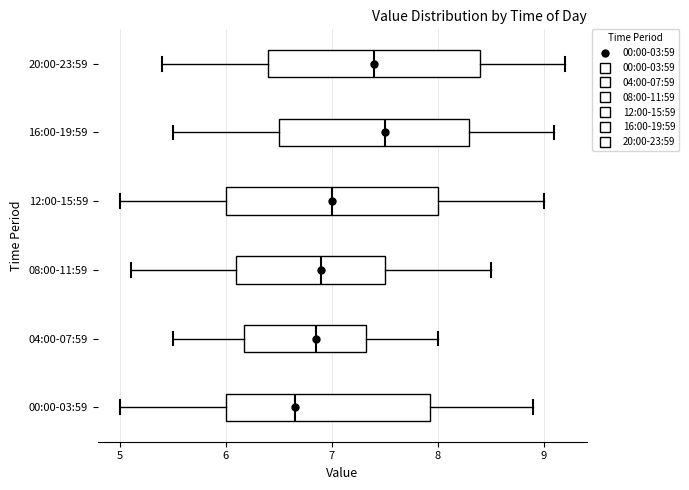

Reading bottom to top, transcribe this box plot: for each box, give where its median line is, the range the box spans, and where its two whiskers end, as read against the x-axis. The values are not printed on the chart, so give them approximately, as read against the axis.

00:00-03:59: median 6.7, box 6.0 to 7.9, whiskers 5.0 to 8.9
04:00-07:59: median 6.9, box 6.2 to 7.3, whiskers 5.5 to 8.0
08:00-11:59: median 6.9, box 6.1 to 7.5, whiskers 5.1 to 8.5
12:00-15:59: median 7.0, box 6.0 to 8.0, whiskers 5.0 to 9.0
16:00-19:59: median 7.5, box 6.5 to 8.3, whiskers 5.5 to 9.1
20:00-23:59: median 7.4, box 6.4 to 8.4, whiskers 5.4 to 9.2